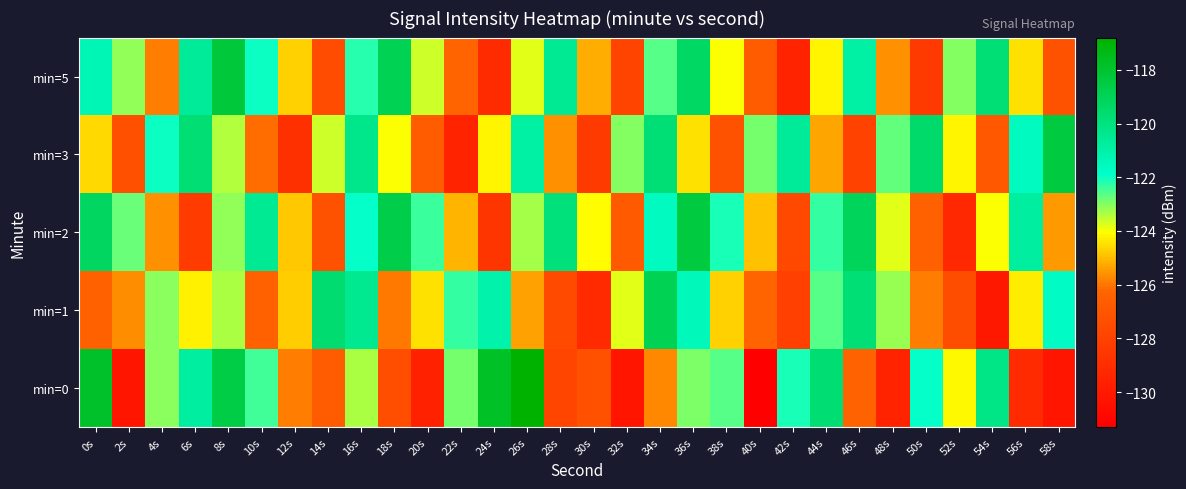

What is the total value across all series at 12s?

-629.1